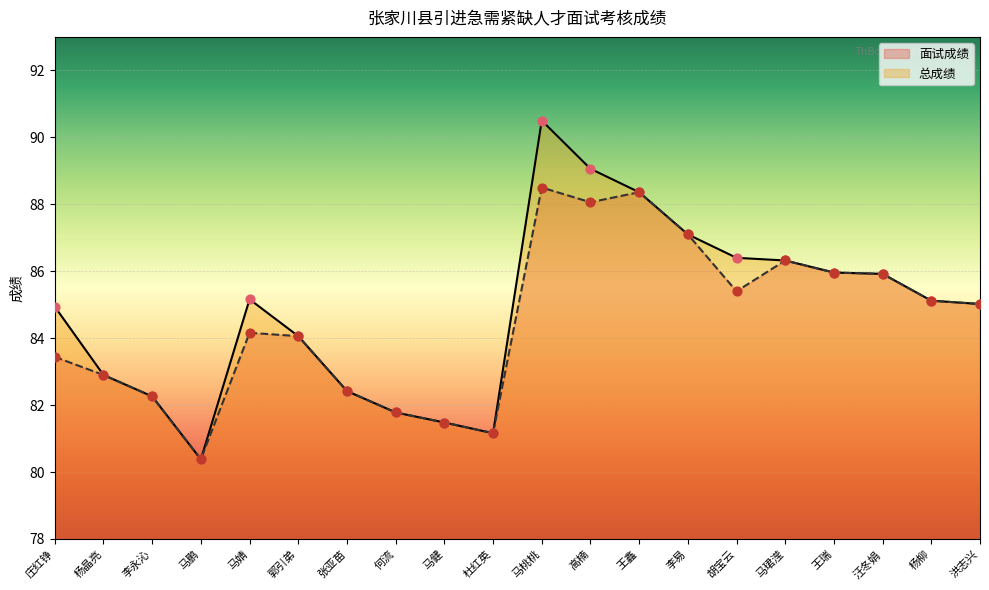

Which series contains the highest Y value?

总成绩